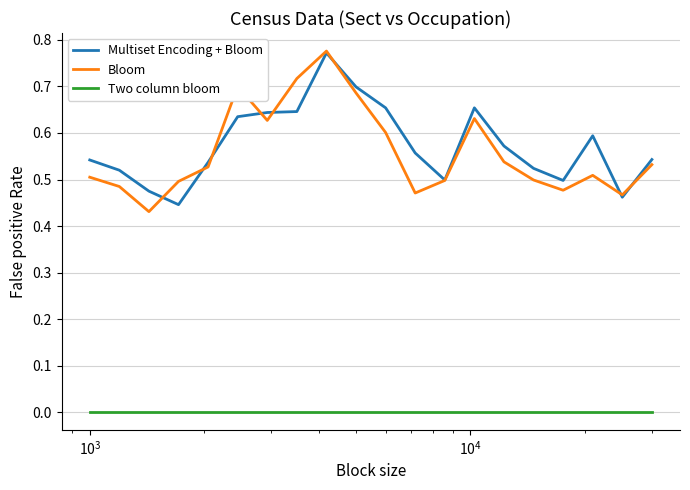

True or false: Bloom and Two column bloom cross at least once.

False